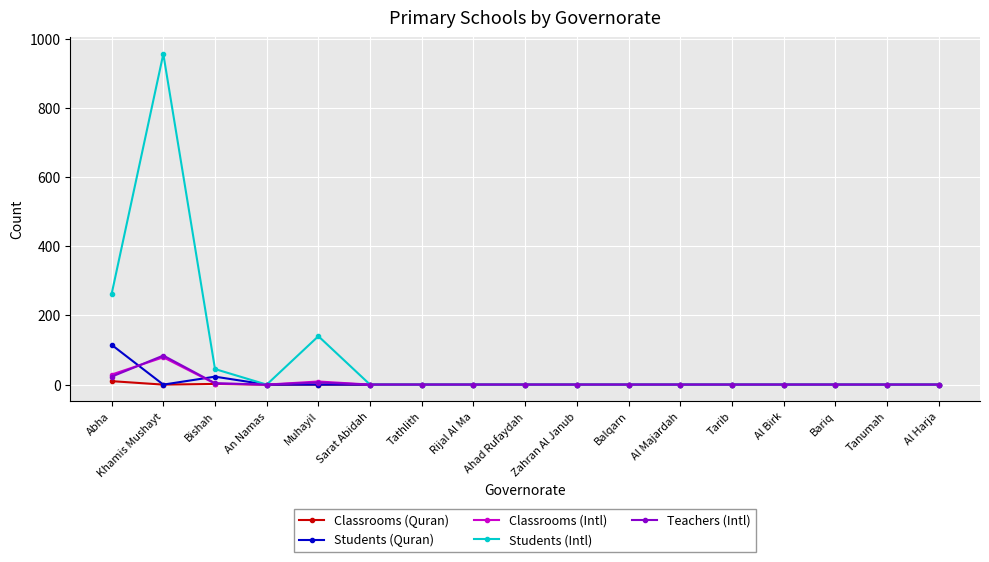

Between Muhayil and Al Birk, which series saw the biggest shift?

Students (Intl)